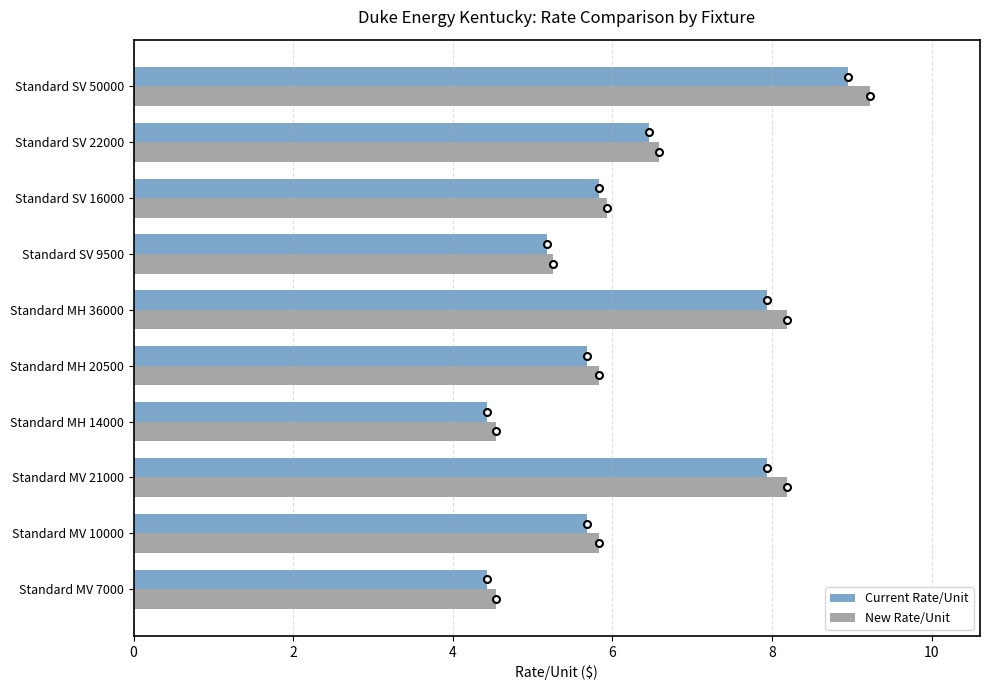

What is the difference between the maximum and minimum values in the New Rate/Unit series?

4.7